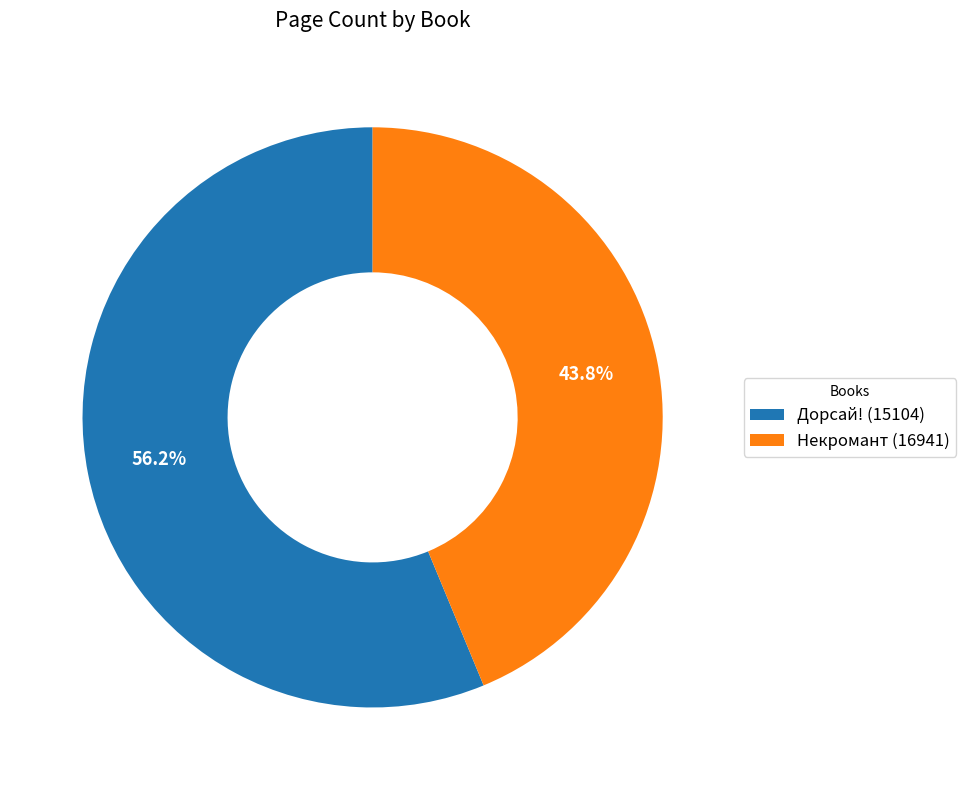

True or false: Дорсай! (15104) accounts for 56% of the total.

True